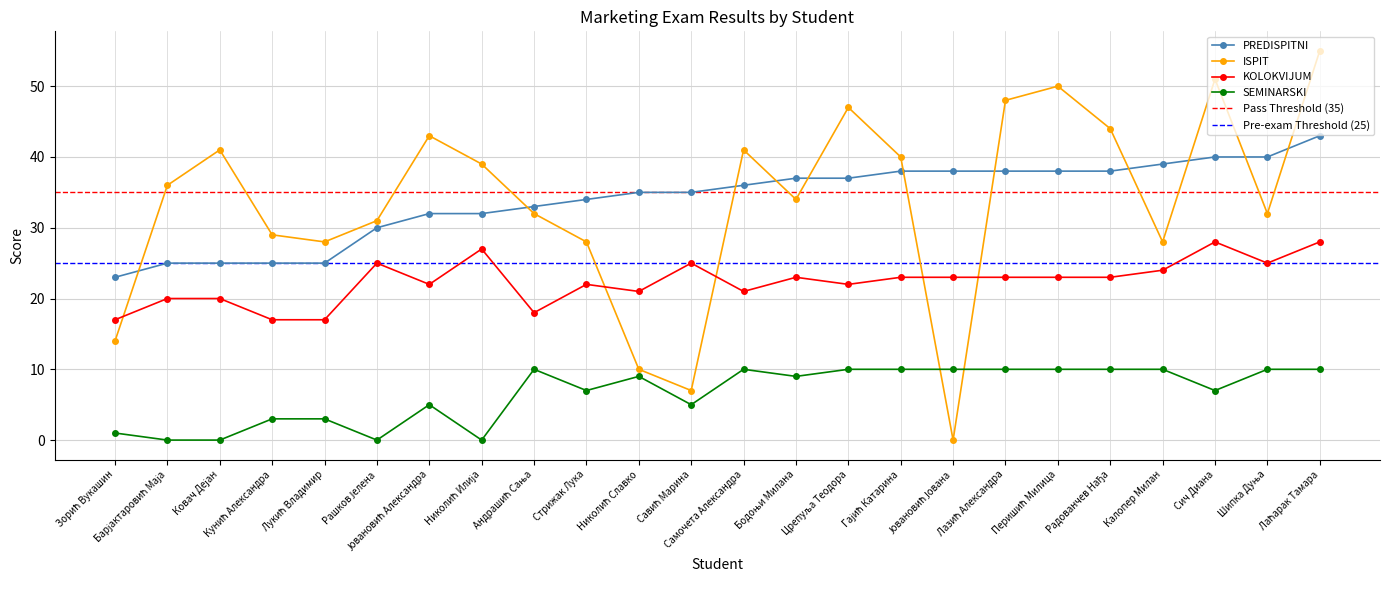

At how many categories does at least one series exceed 34?

18